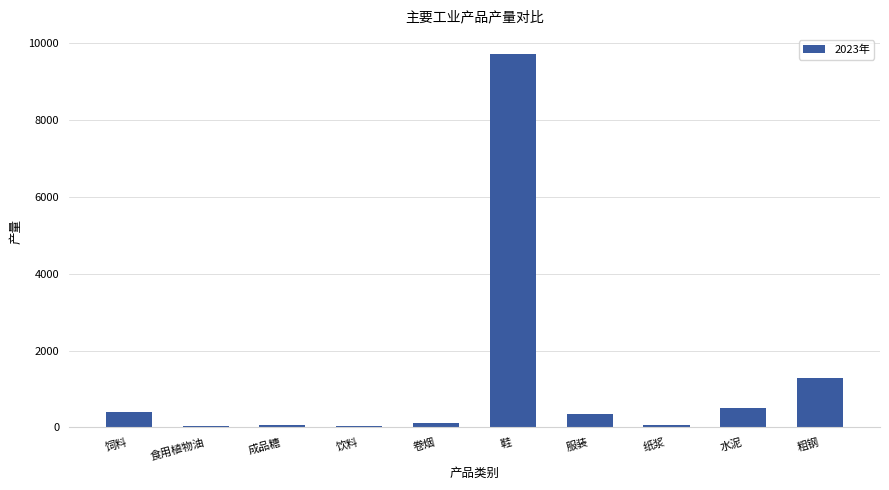

What position from the left is 服装?

7